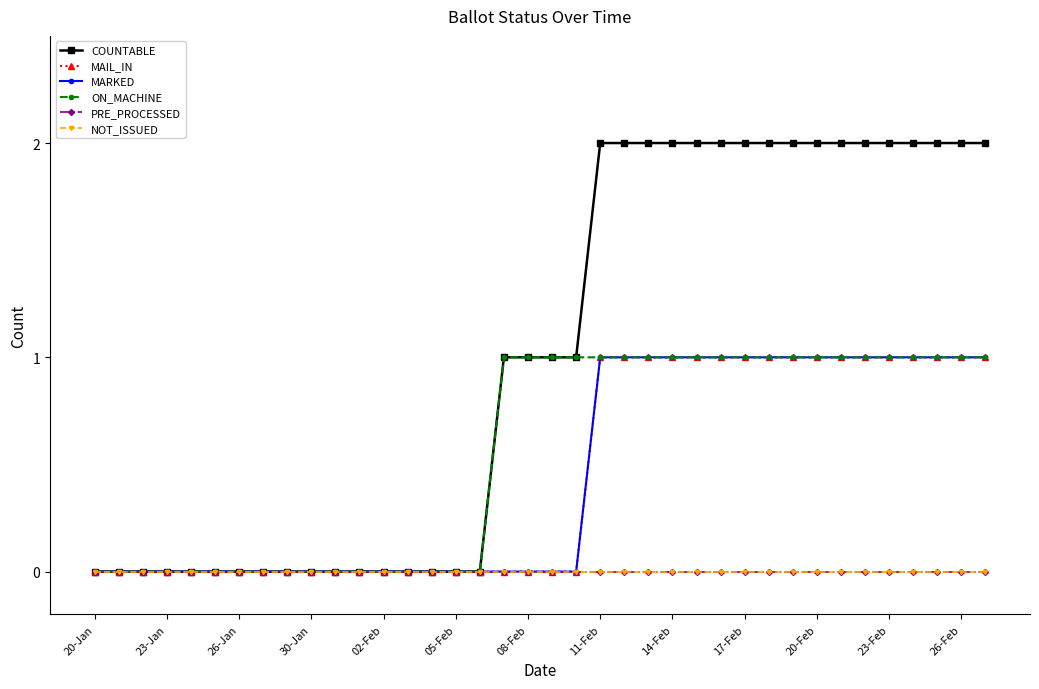

Which series has the widest spread of values?

COUNTABLE